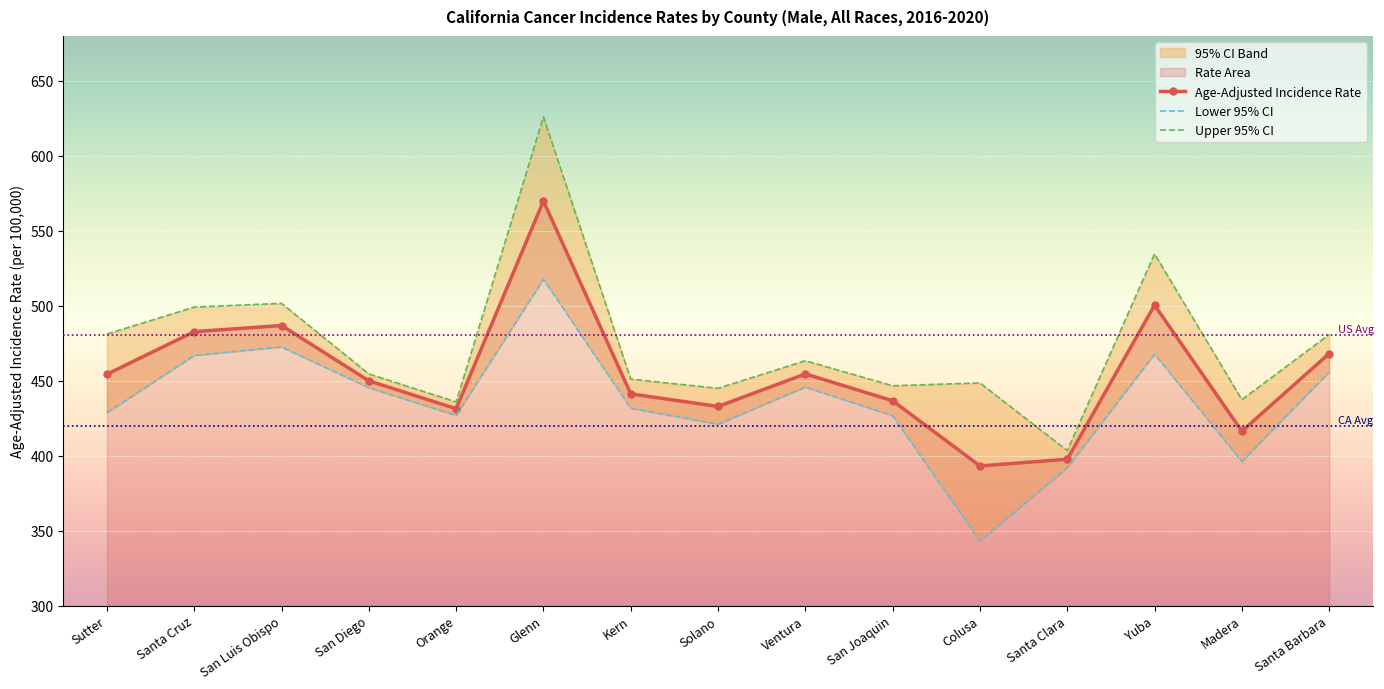

How many values in the Lower 95% CI series are below 431?

7